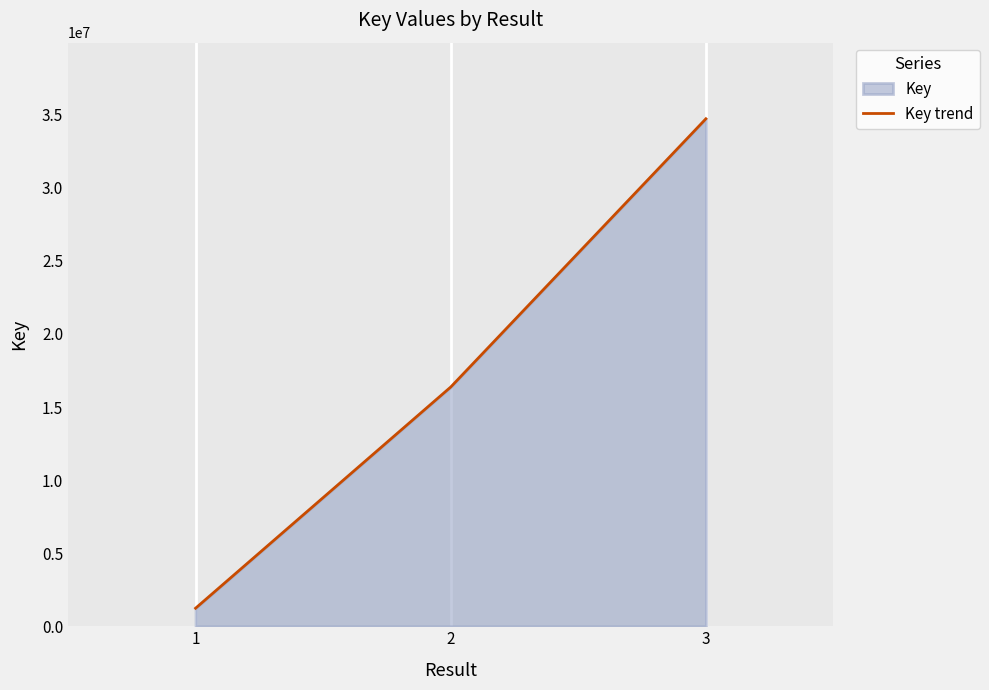

Reading left to right, transcribe all the data shown in this chart.

1=1234543	2=16370727	3=34725639